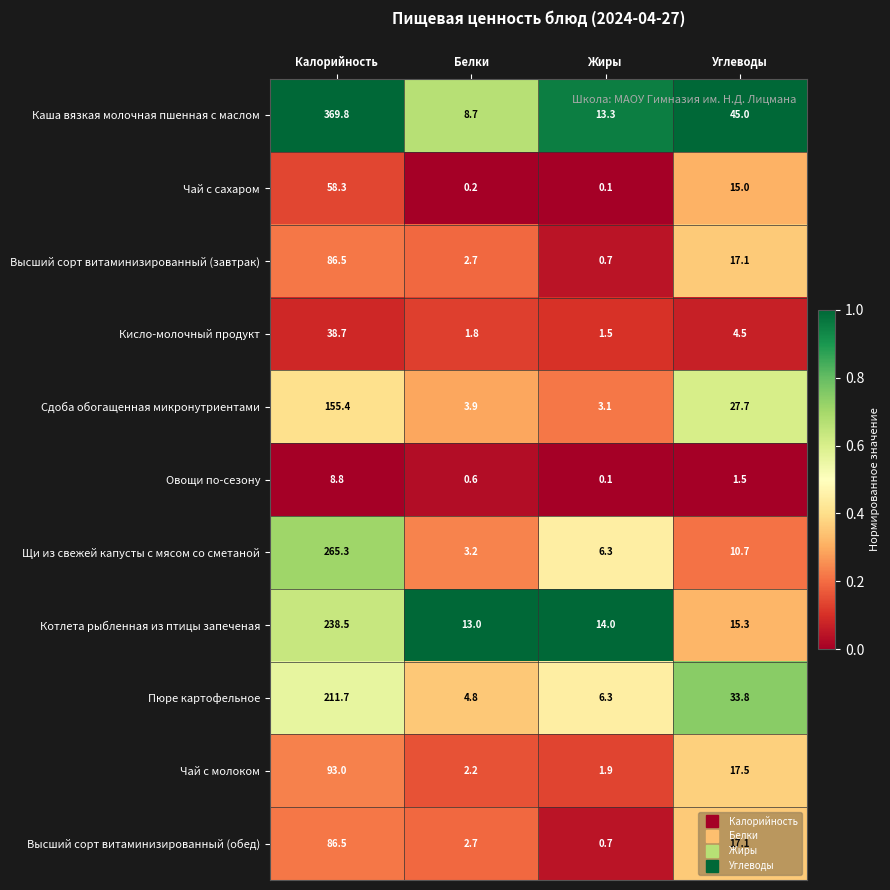

Between Калорийность and Углеводы, which series saw the biggest shift?

Каша вязкая молочная пшенная с маслом